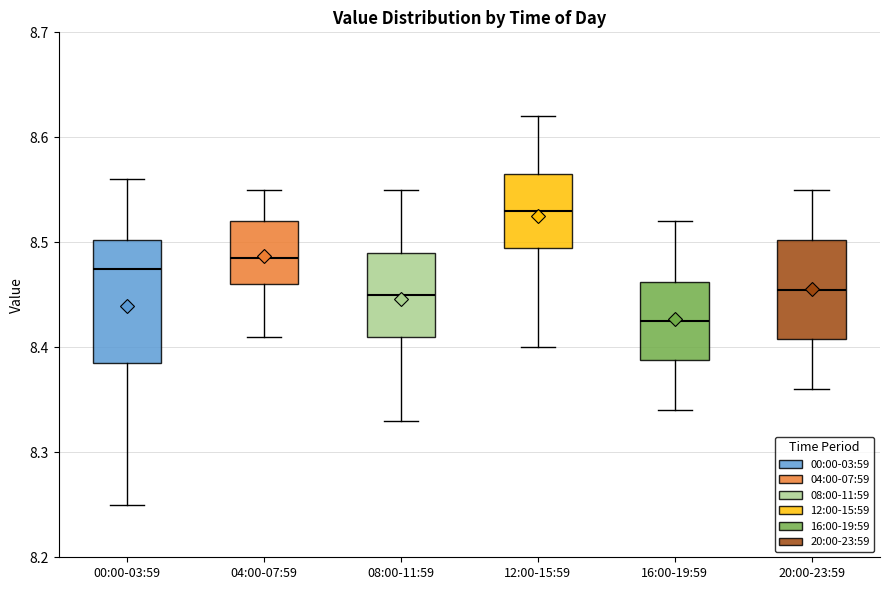

Reading left to right, transcribe this box plot: for each box, give where its median line is, the range the box spans, and where its two whiskers end, as read against the y-axis. The values are not printed on the chart, so give them approximately, as read against the axis.

00:00-03:59: median 8.48, box 8.39 to 8.50, whiskers 8.25 to 8.56
04:00-07:59: median 8.49, box 8.46 to 8.52, whiskers 8.41 to 8.55
08:00-11:59: median 8.45, box 8.41 to 8.49, whiskers 8.33 to 8.55
12:00-15:59: median 8.53, box 8.50 to 8.57, whiskers 8.40 to 8.62
16:00-19:59: median 8.43, box 8.39 to 8.46, whiskers 8.34 to 8.52
20:00-23:59: median 8.46, box 8.41 to 8.50, whiskers 8.36 to 8.55